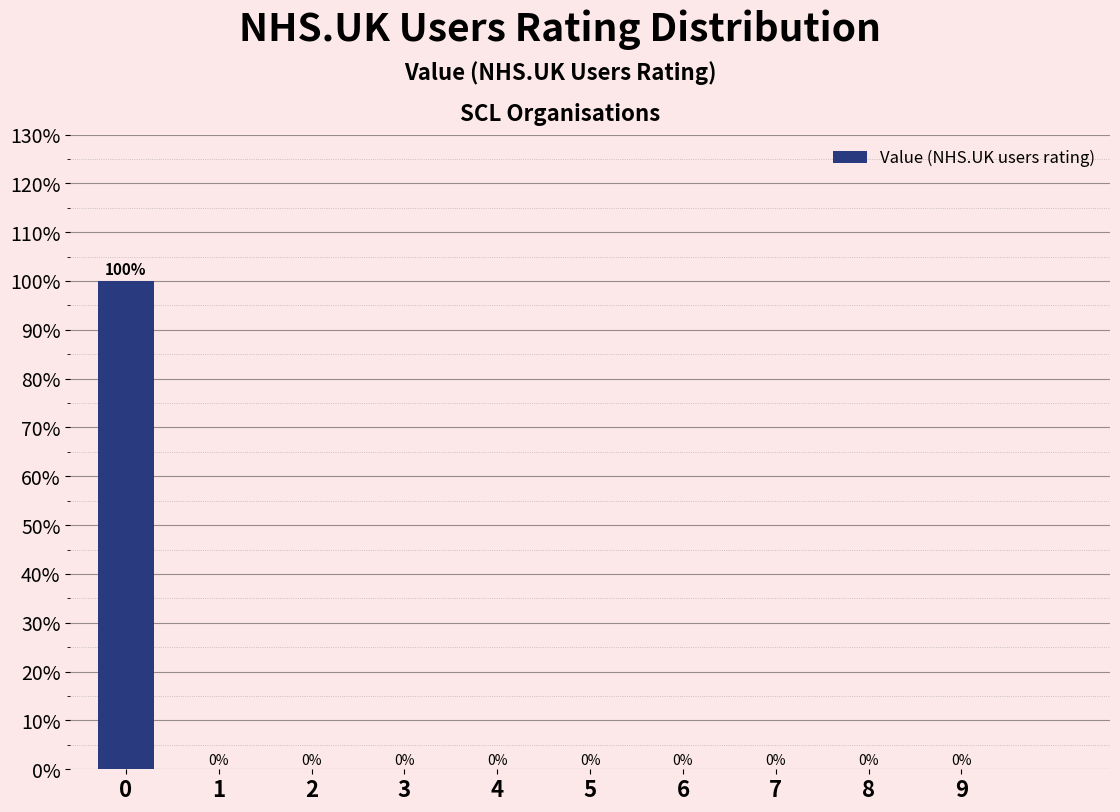

Reading left to right, extract all data points from this chart.

0=100	1=0	2=0	3=0	4=0	5=0	6=0	7=0	8=0	9=0